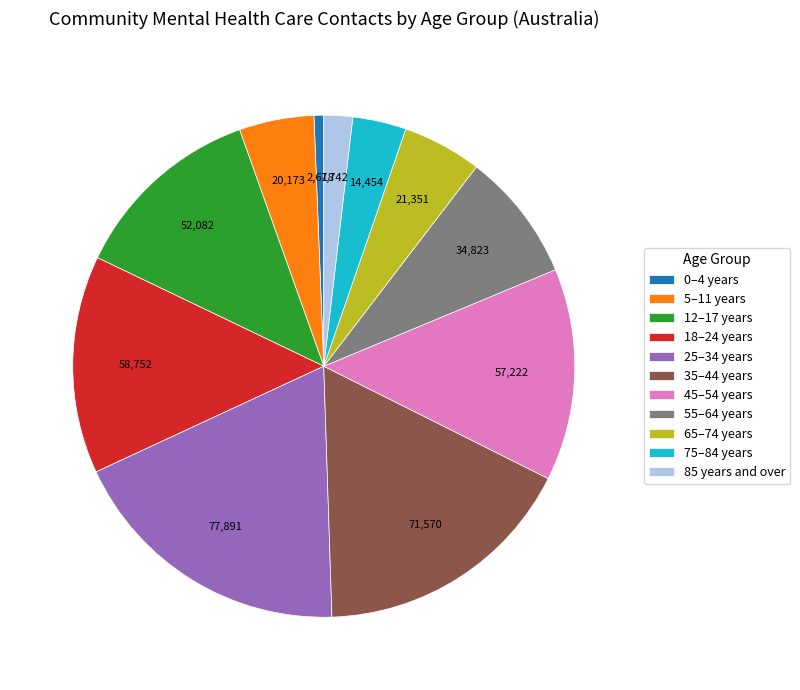

Which slice is the largest?

25–34 years